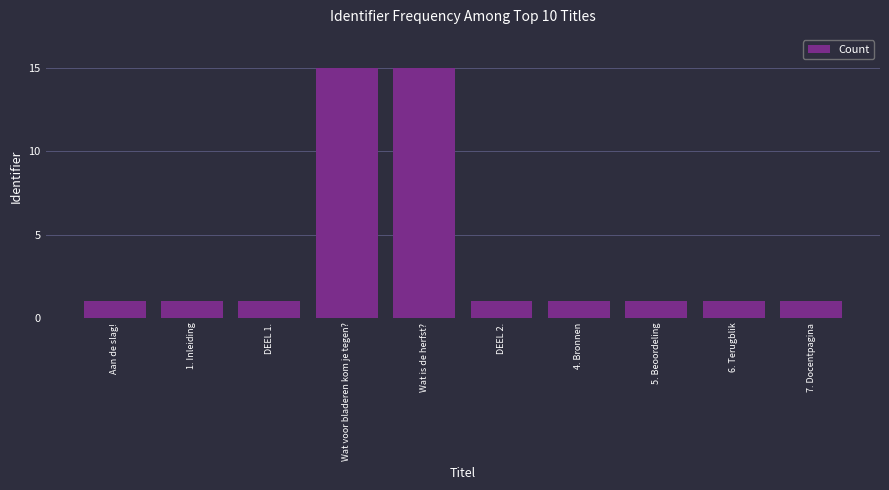

True or false: the data shows 23.6 at Wat is de herfst?.

False